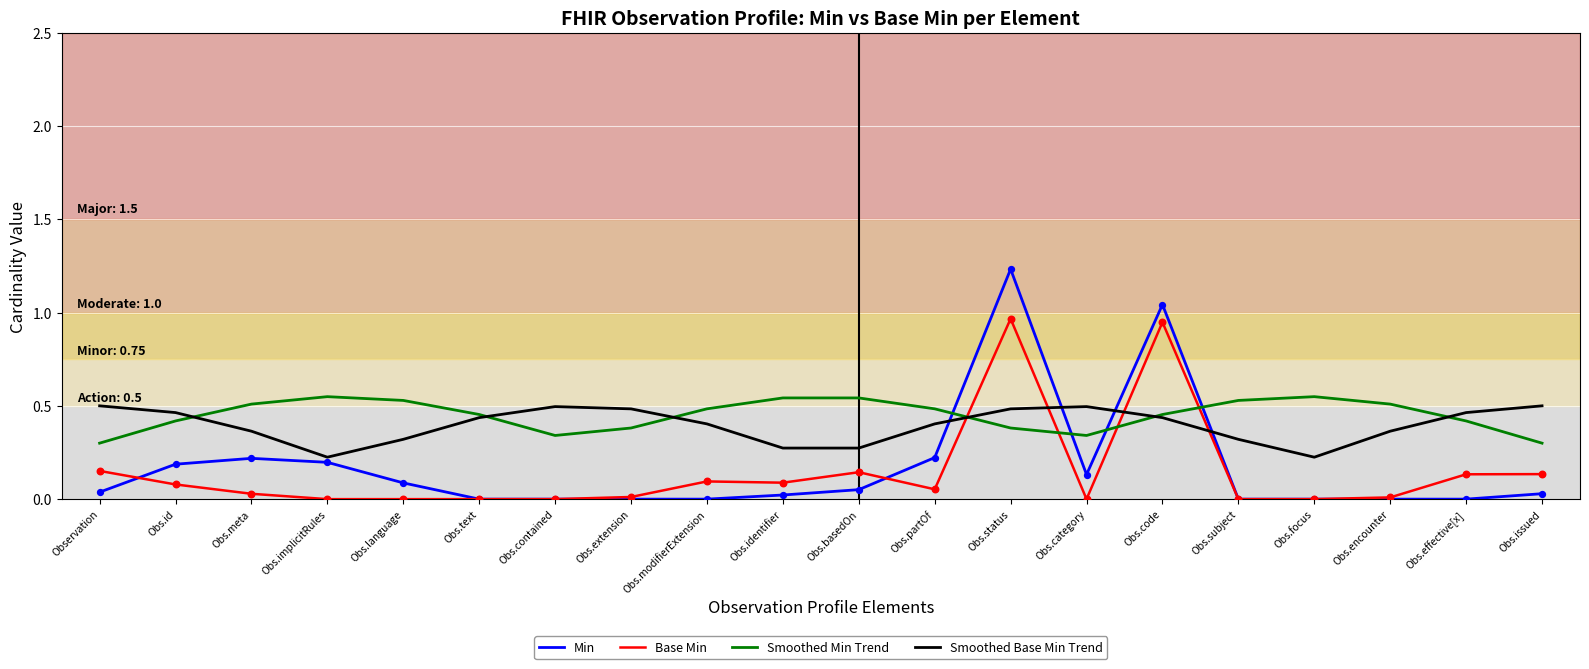

Which series has the largest range (max minus min)?

Min